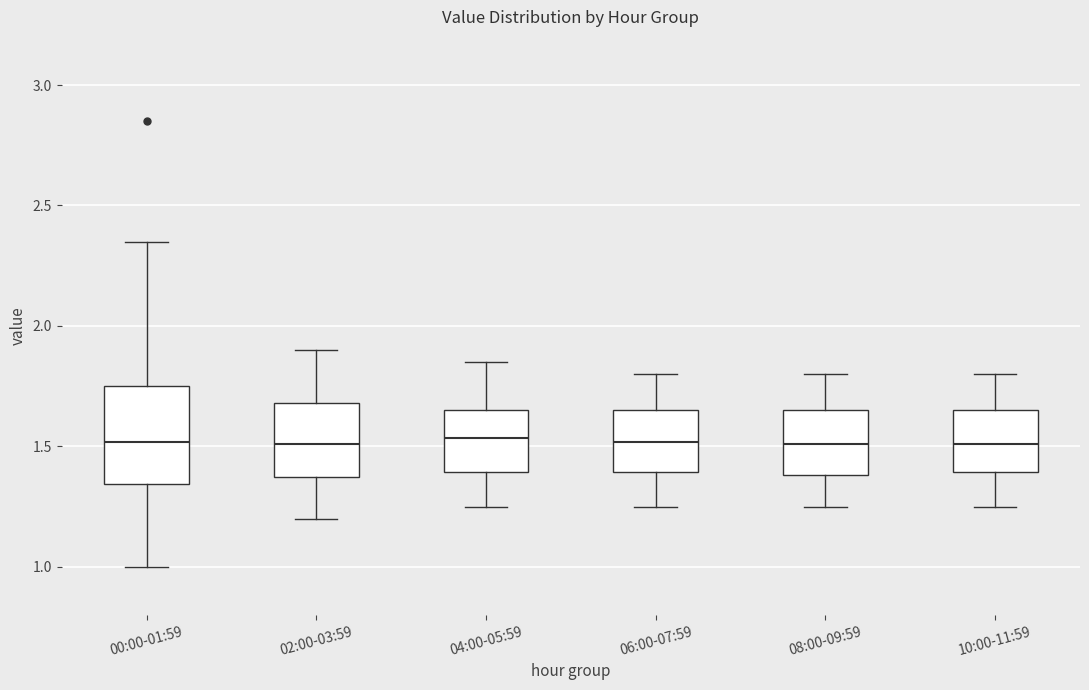

Reading left to right, transcribe this box plot: for each box, give where its median line is, the range the box spans, and where its two whiskers end, as read against the y-axis. The values are not printed on the chart, so give them approximately, as read against the axis.

00:00-01:59: median 1.50, box 1.35 to 1.75, whiskers 1.00 to 2.35
02:00-03:59: median 1.50, box 1.35 to 1.70, whiskers 1.20 to 1.90
04:00-05:59: median 1.55, box 1.40 to 1.65, whiskers 1.25 to 1.85
06:00-07:59: median 1.50, box 1.40 to 1.65, whiskers 1.25 to 1.80
08:00-09:59: median 1.50, box 1.40 to 1.65, whiskers 1.25 to 1.80
10:00-11:59: median 1.50, box 1.40 to 1.65, whiskers 1.25 to 1.80